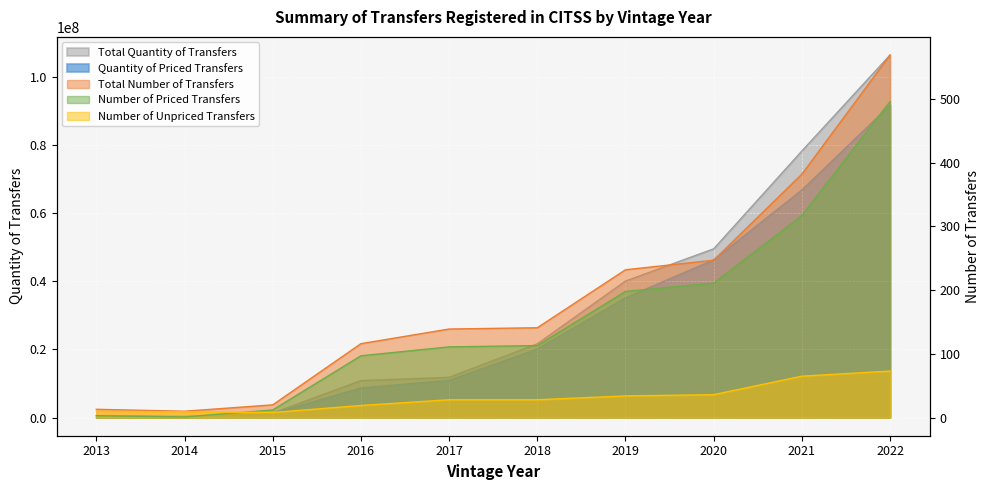

True or false: Number of Unpriced Transfers and Total Quantity of Transfers intersect in this chart.

False